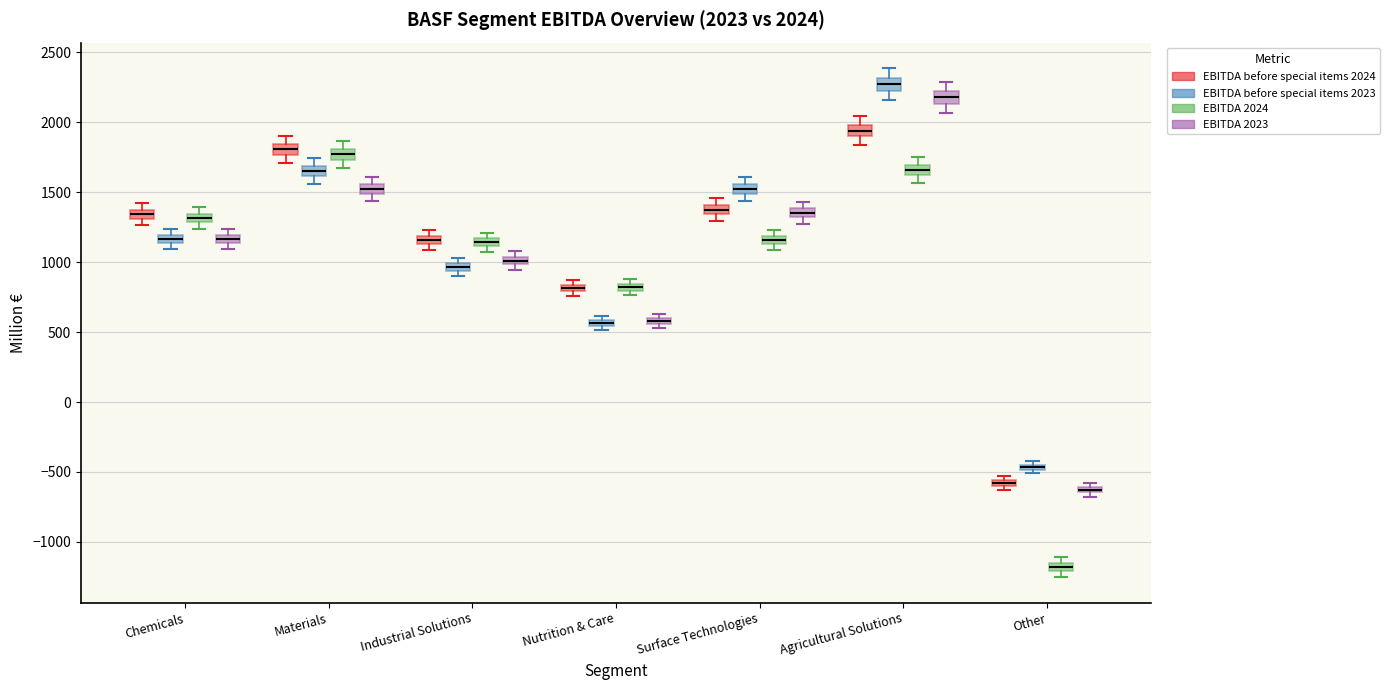

Which box has the highest median line?

Agricultural Solutions (EBITDA before special items 2023)